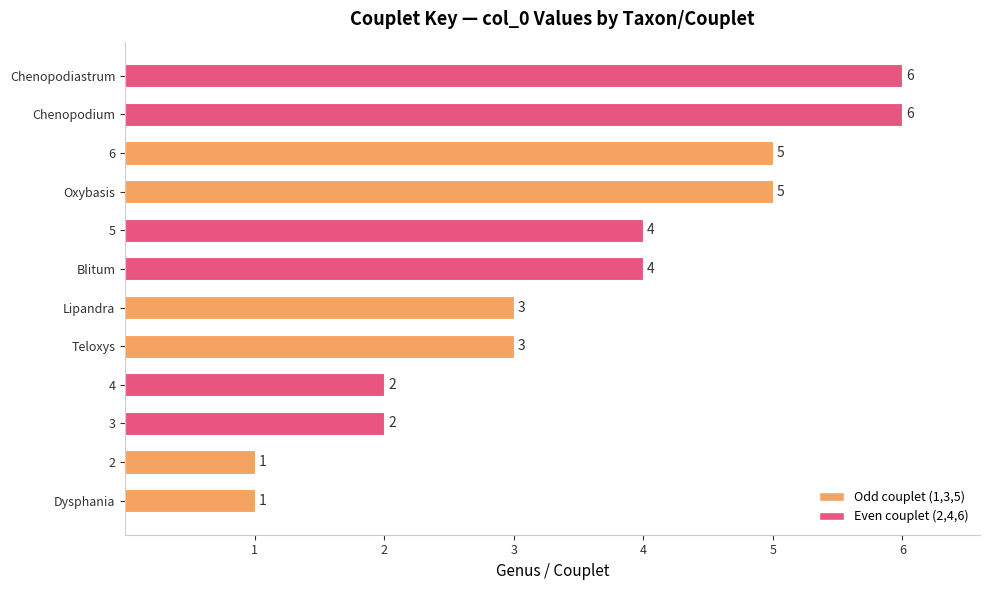

Count the values in the range 2 to 5.

8